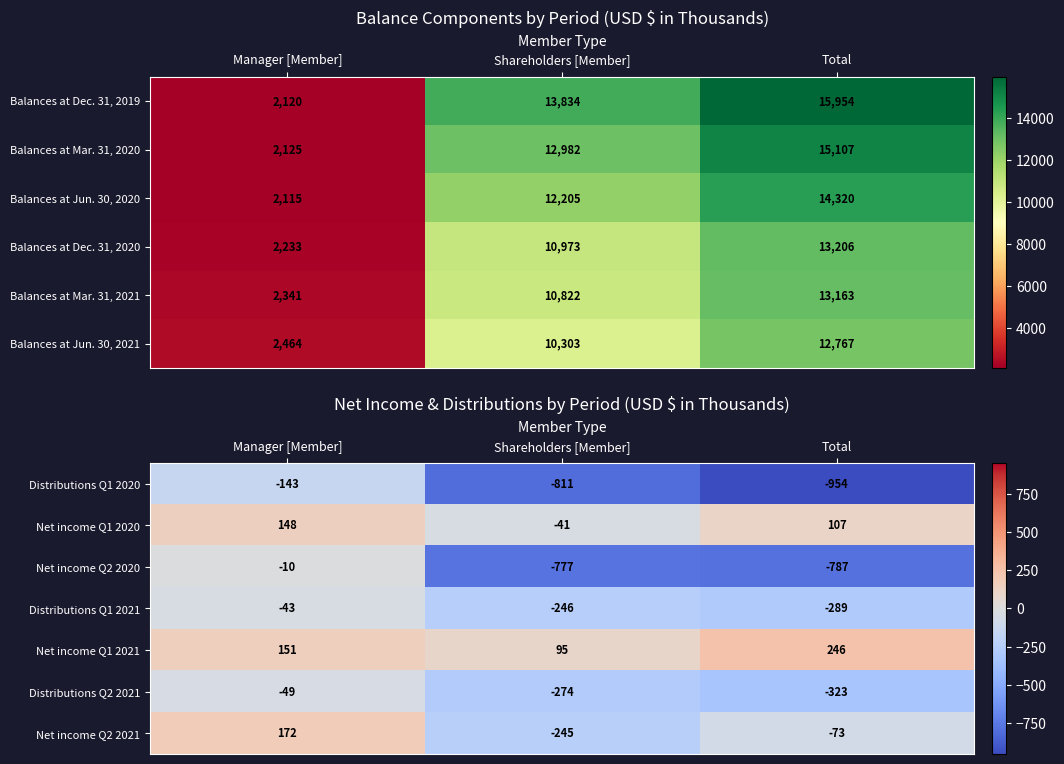

What is the minimum value for Distributions Q1 2020?

-954